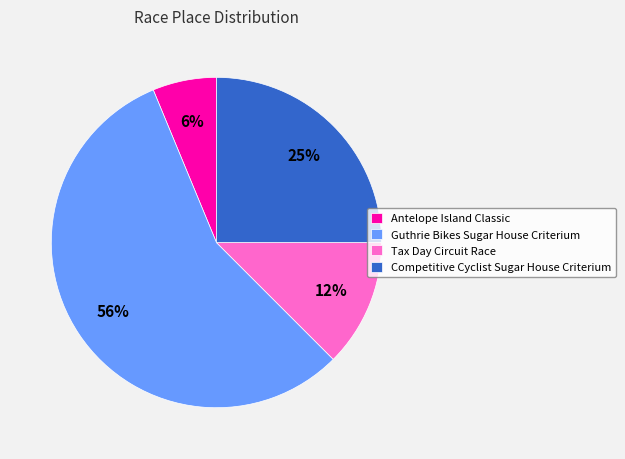

To the nearest percent, what is the combined percentage of Guthrie Bikes Sugar House Criterium and Tax Day Circuit Race?

69%